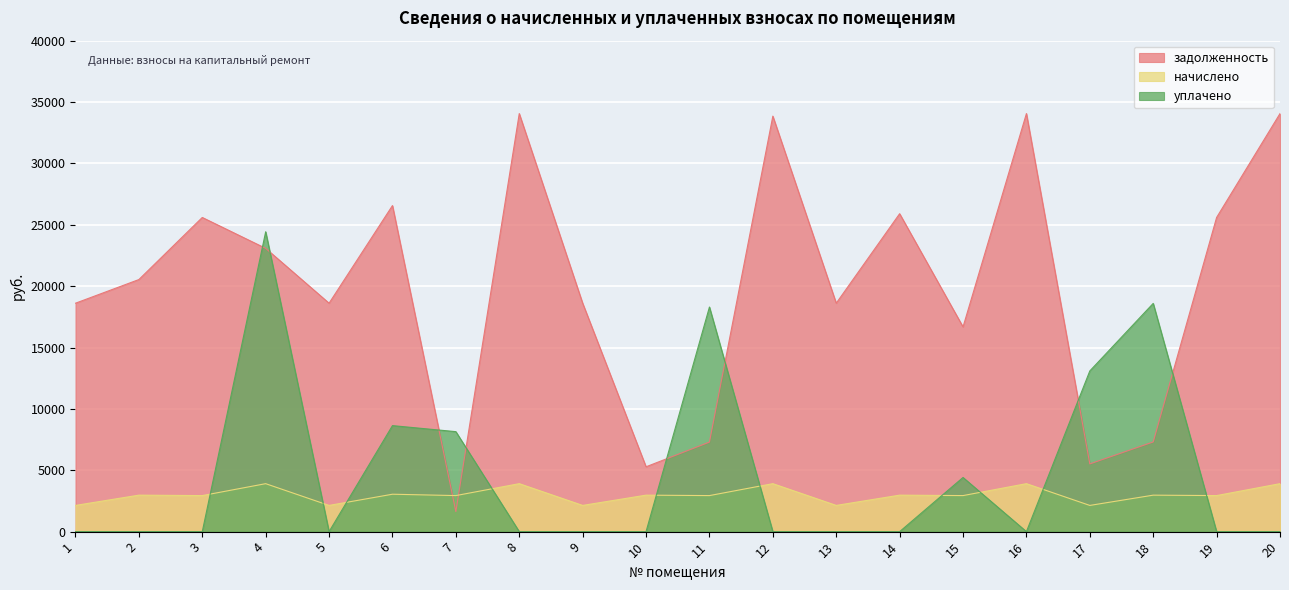

Count the number of categories in the chart.

20